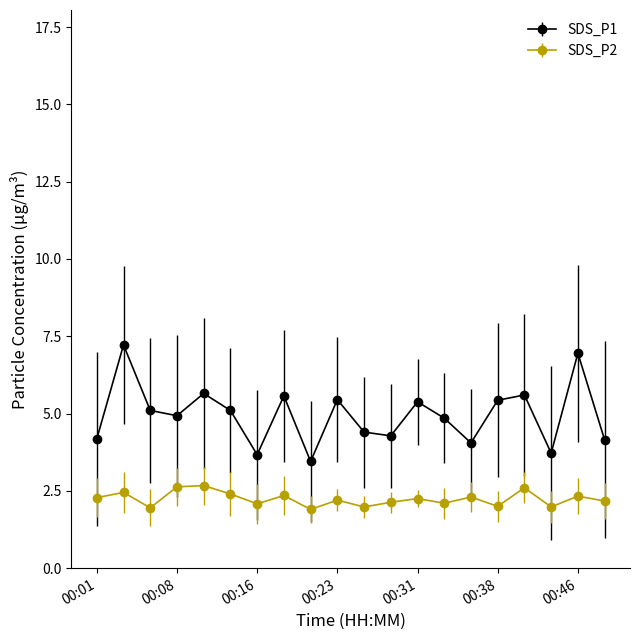

In SDS_P2, how many points are lower than both neighbors (excluding endpoints)?

7